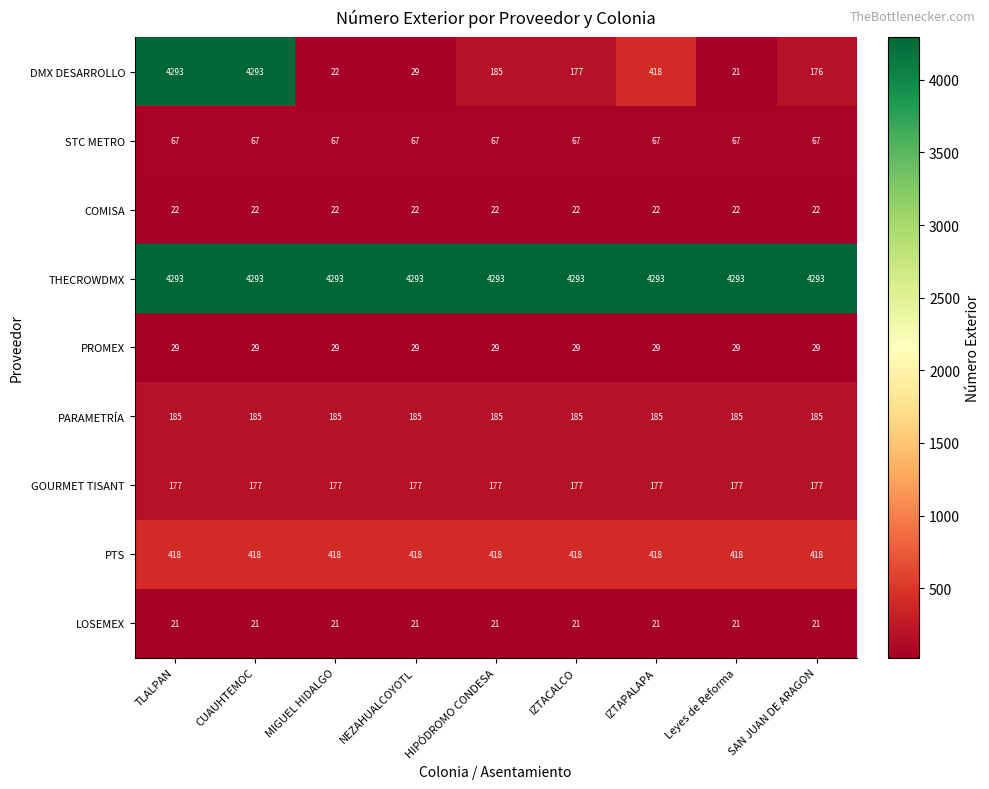

Which series has the widest spread of values?

DMX DESARROLLO